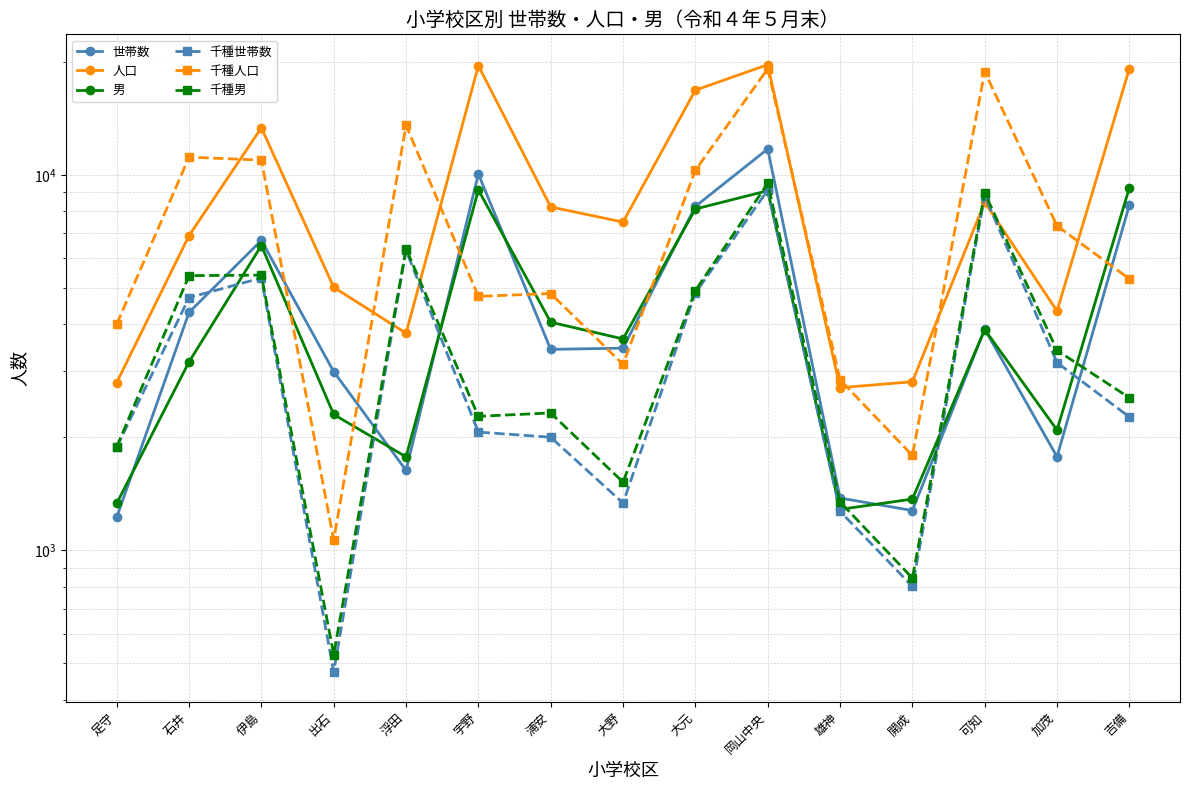

Is it true that 男 equals 6430 at 浦安?

False